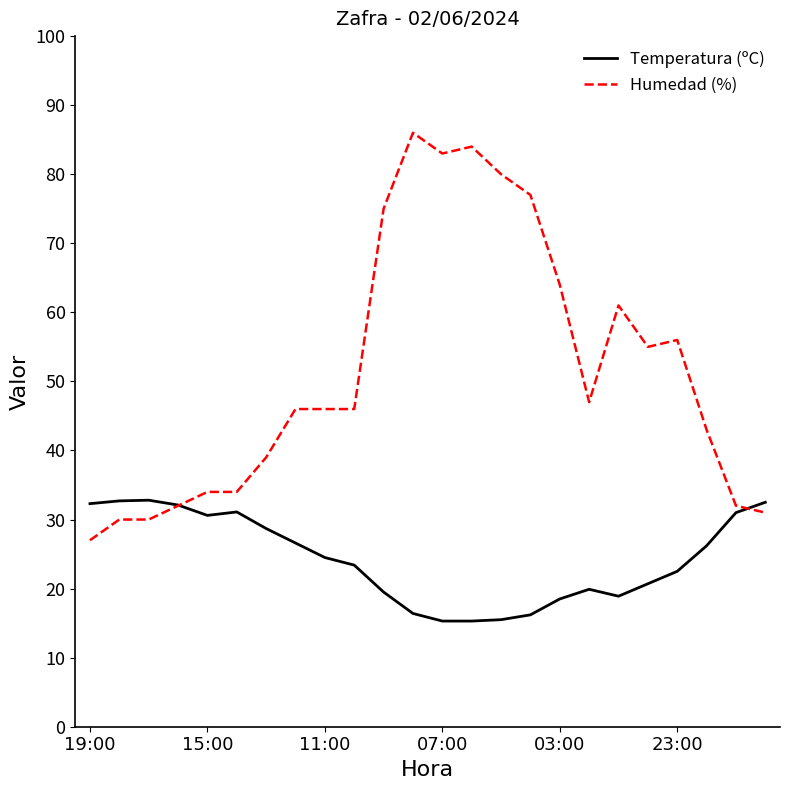

What is the highest value of the Temperatura (ºC) series?

32.8